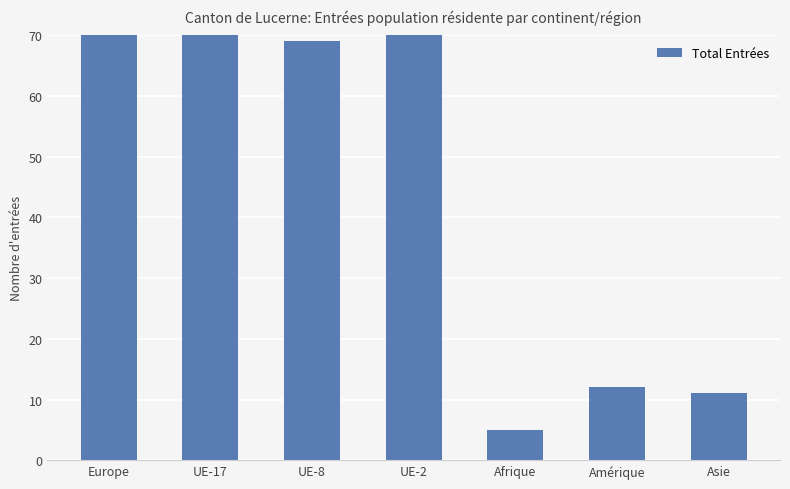

Which category has the lowest value across all series?

Afrique